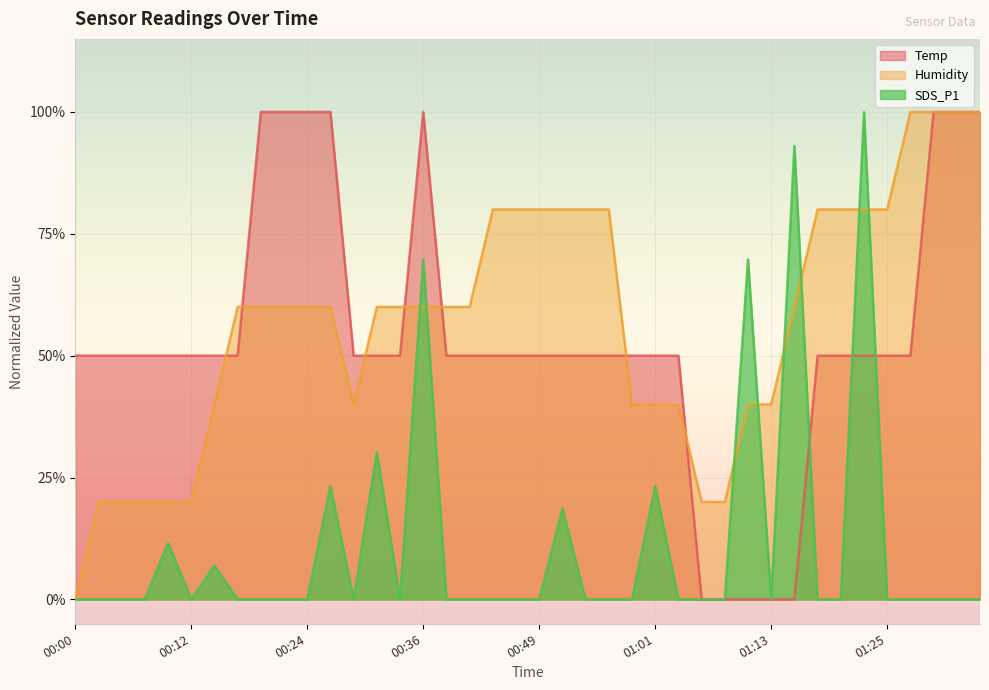

True or false: SDS_P1 has a value of 0.0 at 00:00.

True